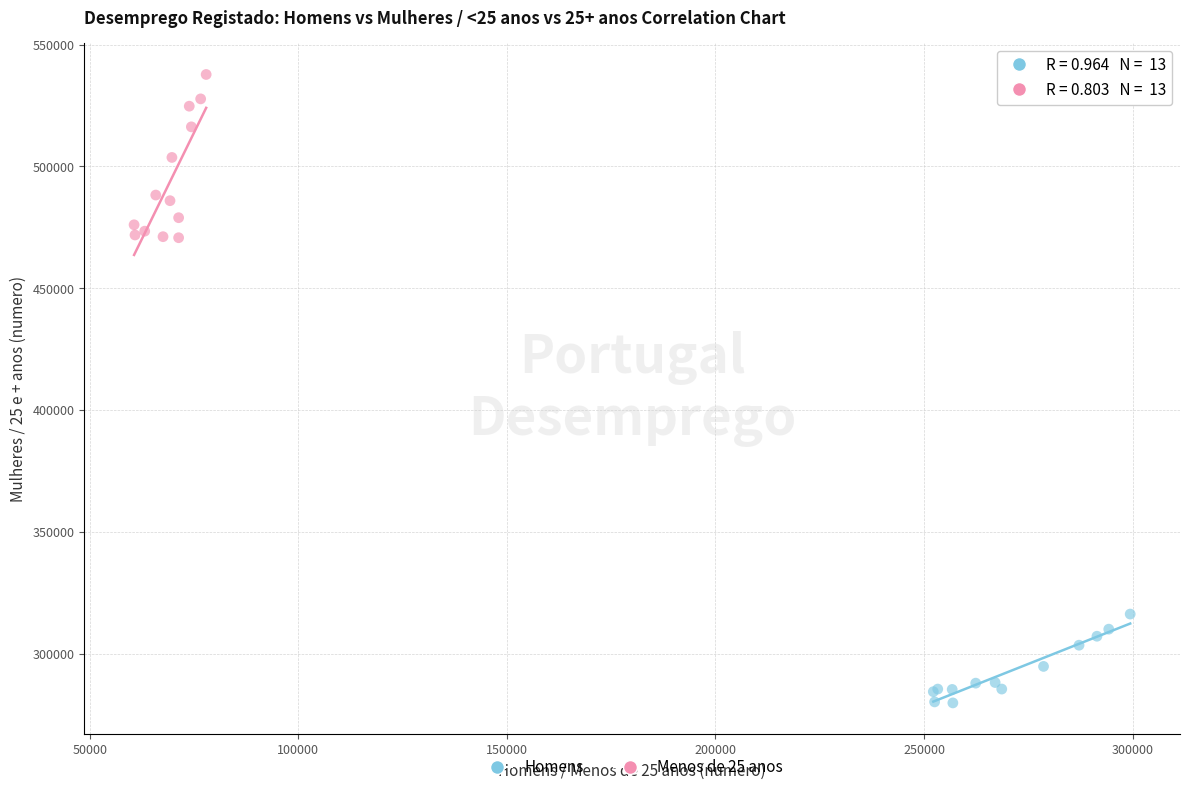

What are all the series names shown in the legend?

Homens, Menos de 25 anos